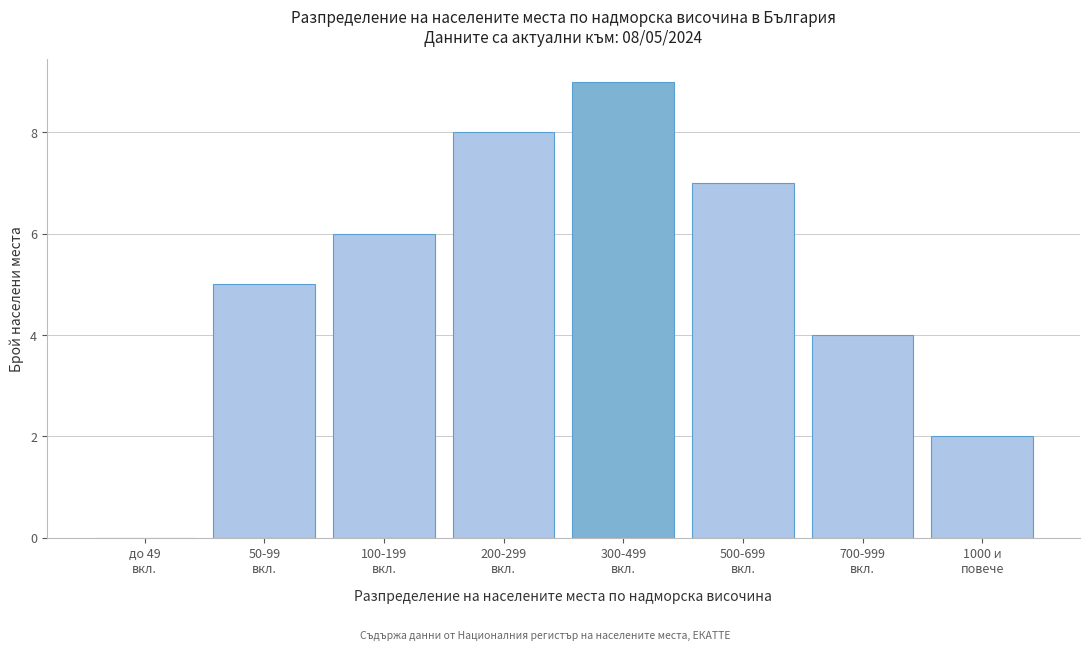

What is the greatest value displayed?

9